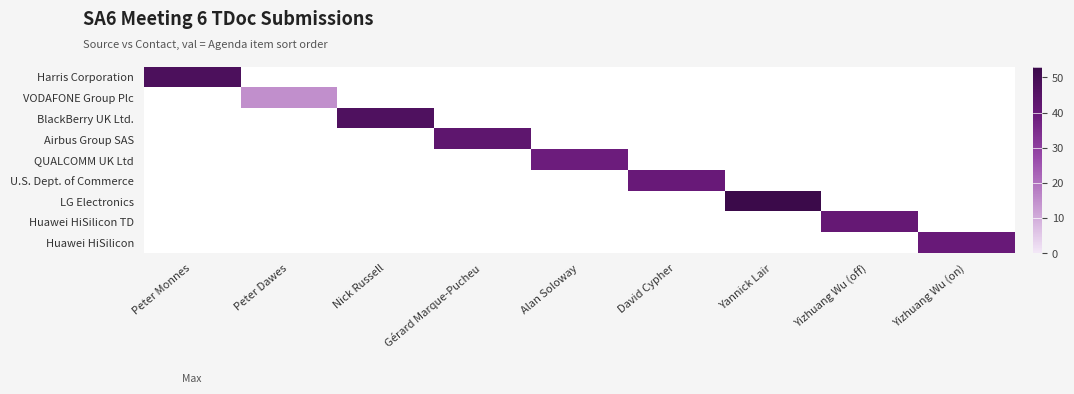

What is the smallest value displayed?

15.0